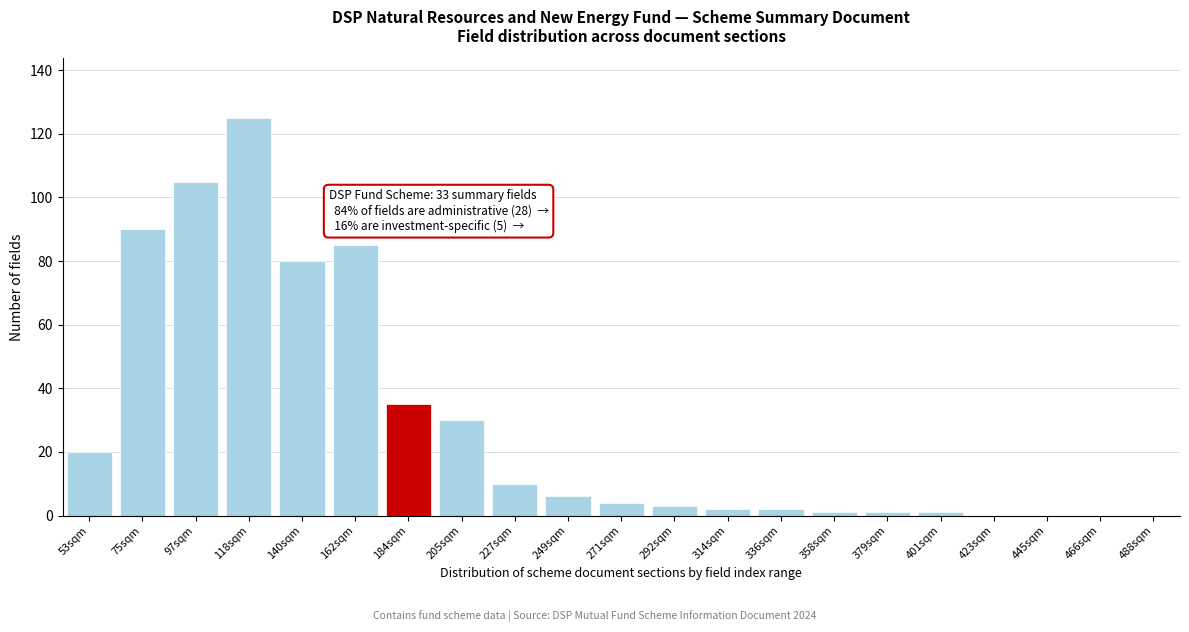

Reading left to right, transcribe all the data shown in this chart.

53sqm=20	75sqm=90	97sqm=105	118sqm=125	140sqm=80	162sqm=85	184sqm=35	205sqm=30	227sqm=10	249sqm=6	271sqm=4	292sqm=3	314sqm=2	336sqm=2	358sqm=1	379sqm=1	401sqm=1	423sqm=0	445sqm=0	466sqm=0	488sqm=0